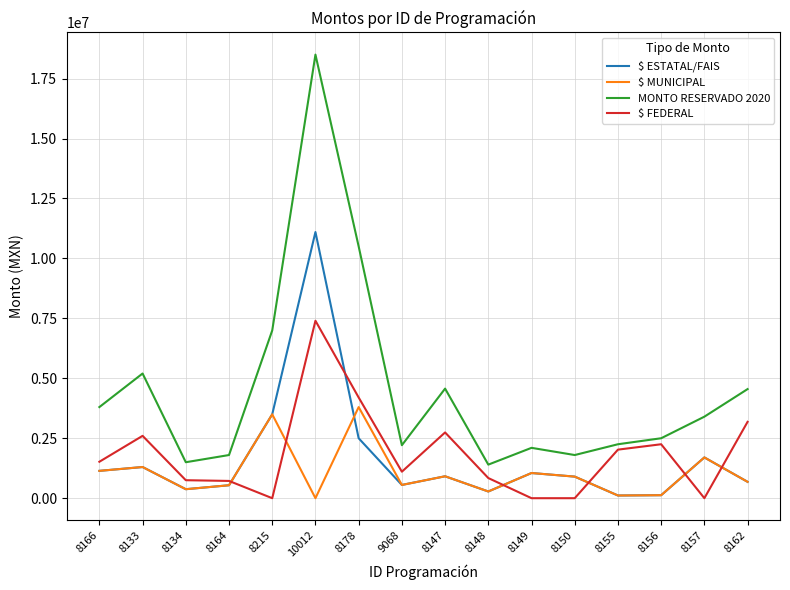

True or false: MONTO RESERVADO 2020 and $ ESTATAL/FAIS intersect in this chart.

False